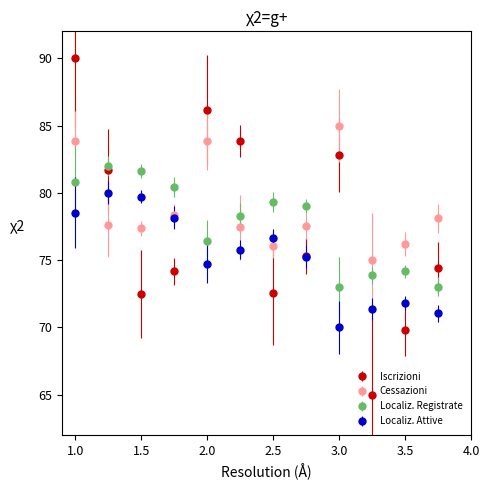

In Localiz. Registrate, how many points are higher than both neighbors (excluding endpoints)?

3